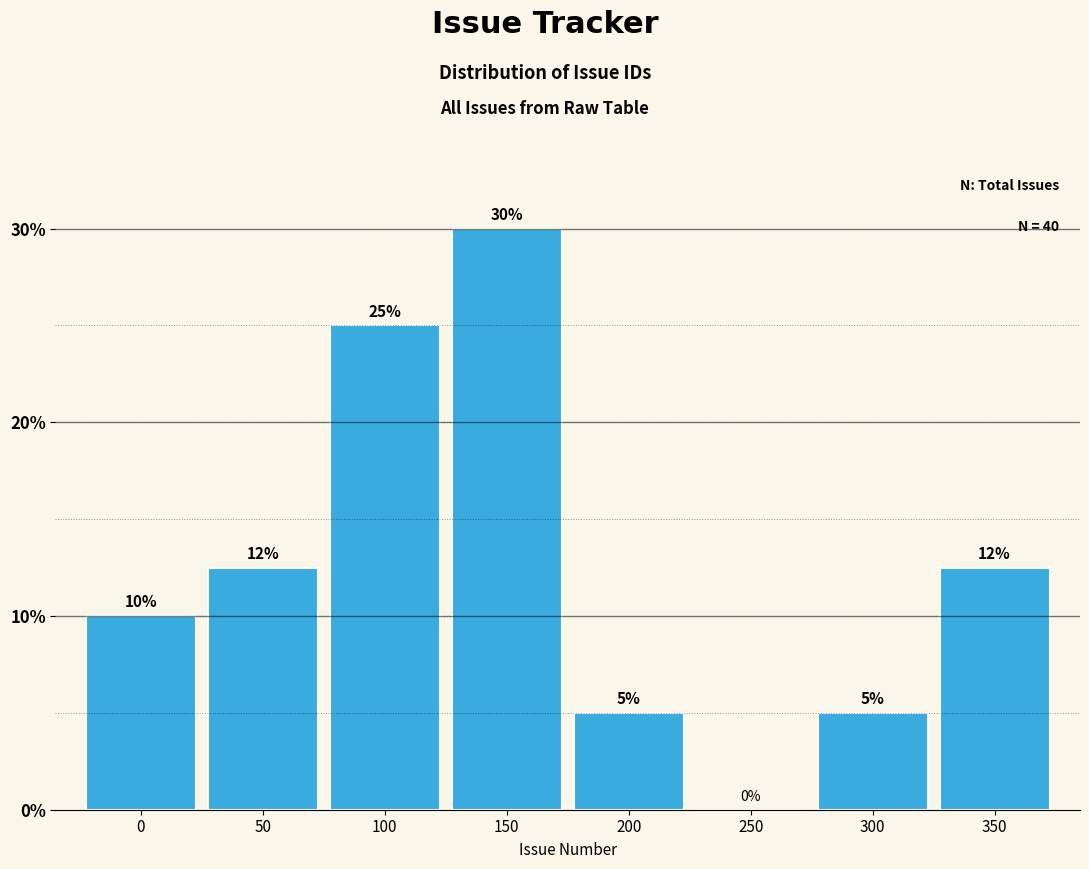

What is the maximum value shown in the chart?

30.0